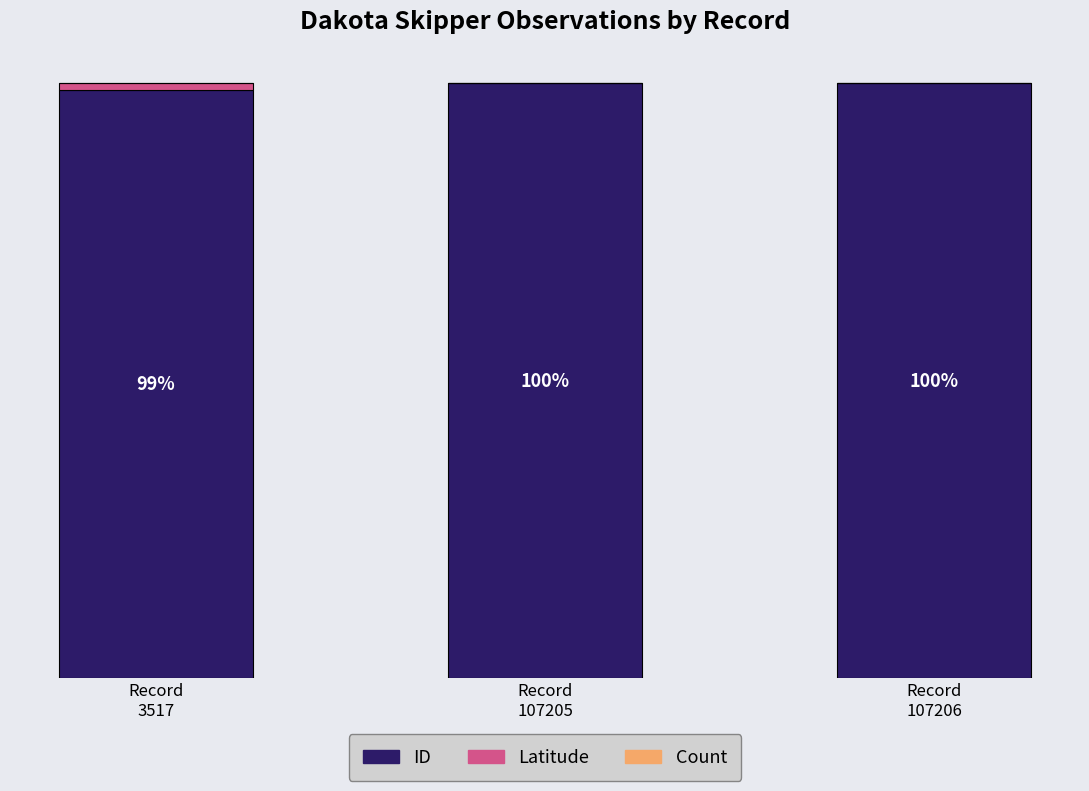

At Record
107205, list the series in order from smallest to largest.

Count, Latitude, ID